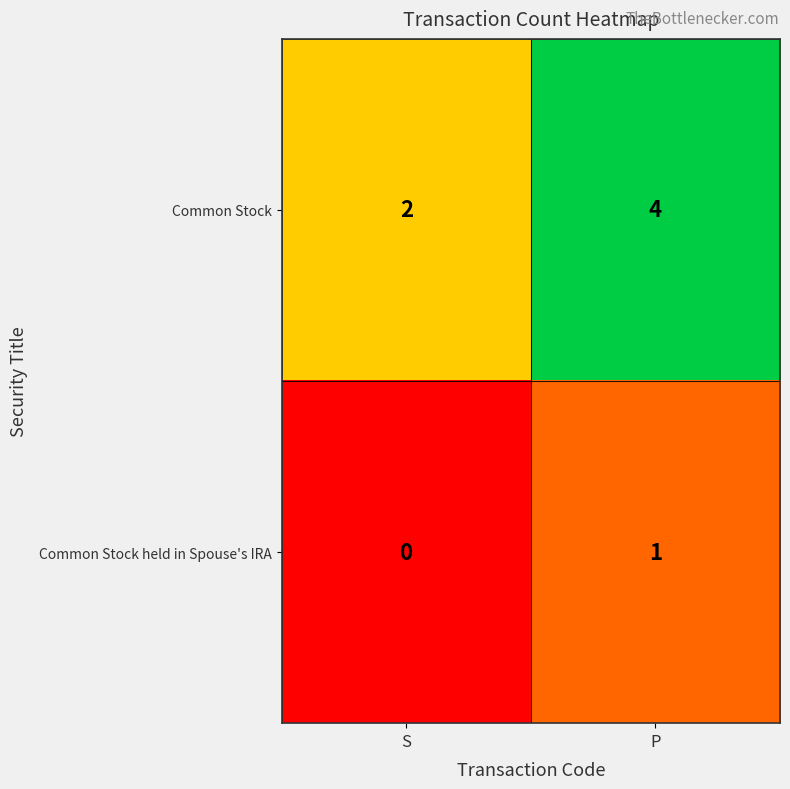

At which label does Common Stock reach its minimum?

S